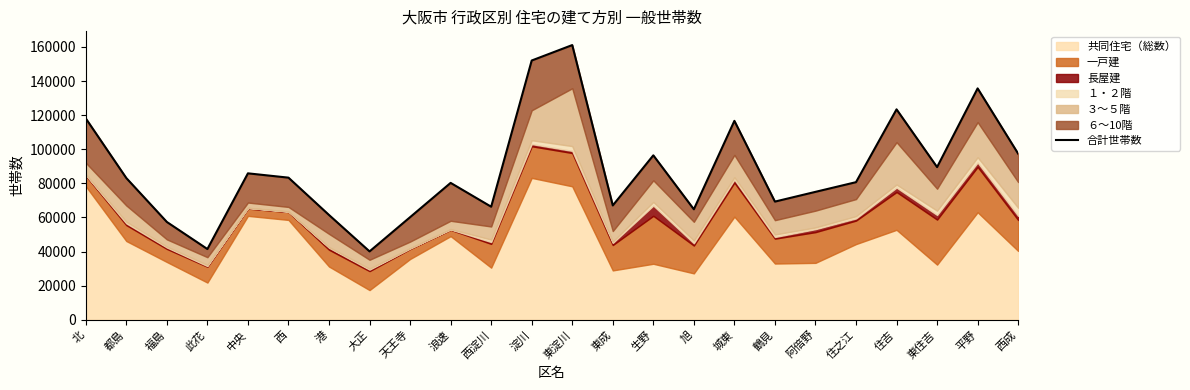

At which label does the data first exceed 83122?

北